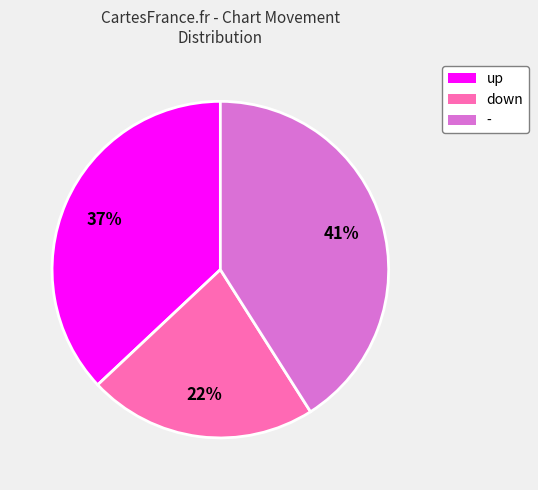

Is there any slice that represents more than half of the pie?

No